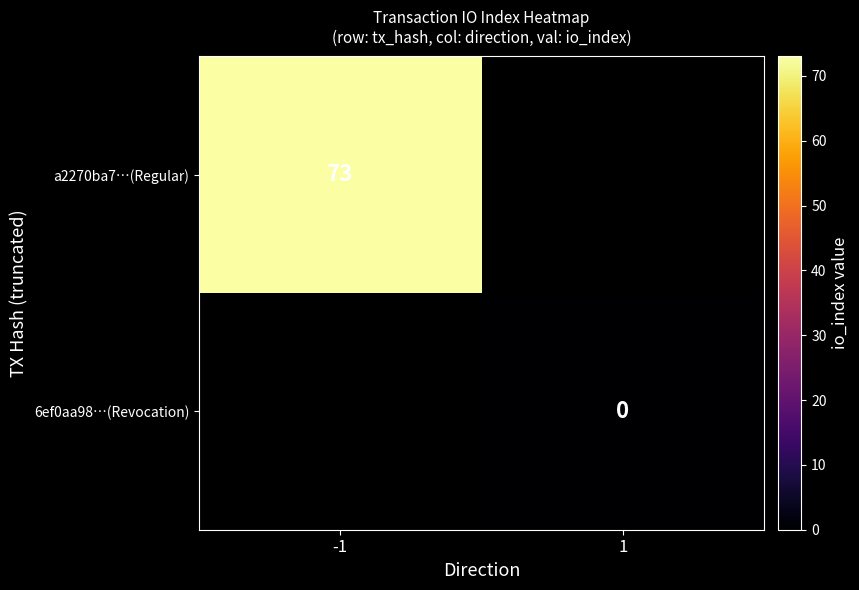

Is it true that a2270ba7…(Regular) equals 73 at -1?

True